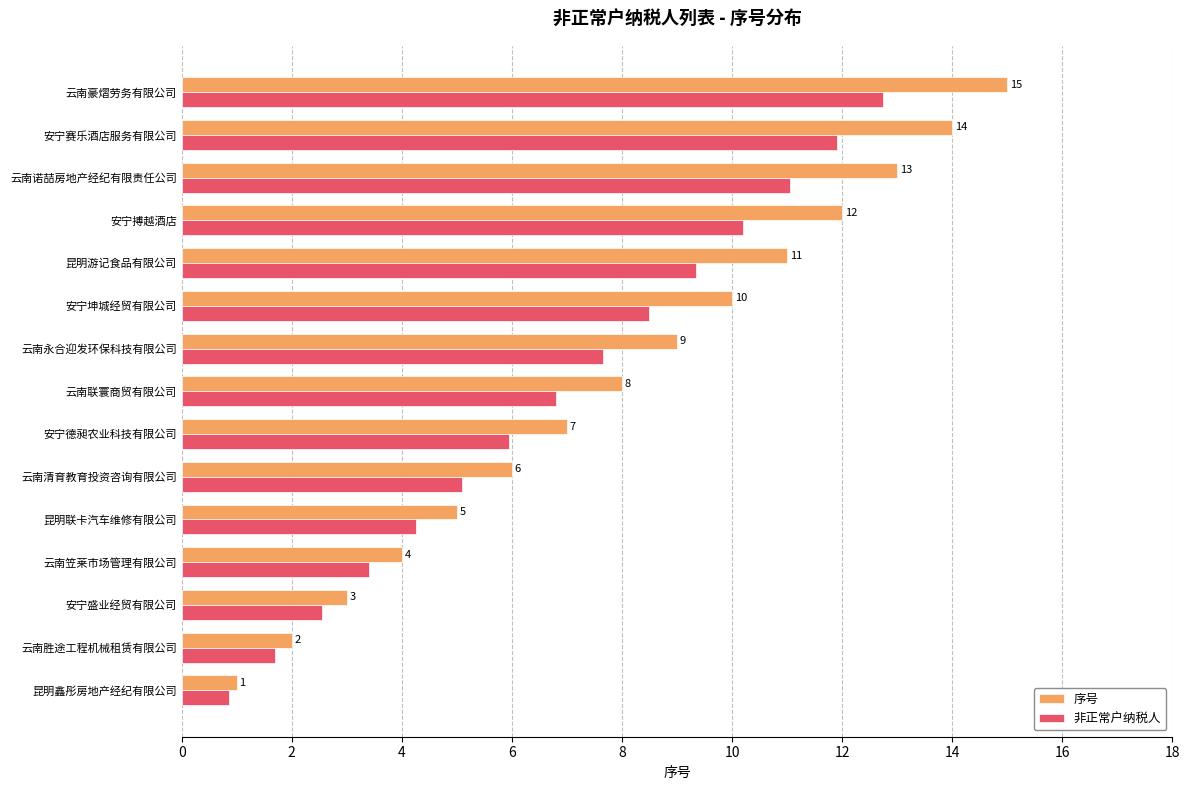

Rank the series by their average value, from highest to lowest.

序号, 非正常户纳税人